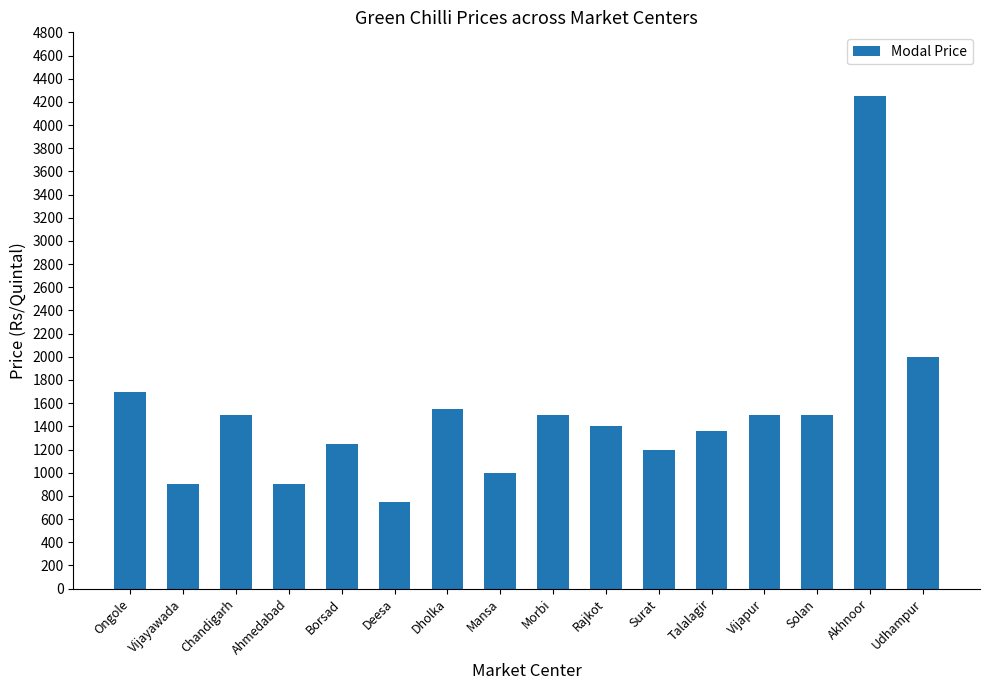

Reading right to left, extract all data points from this chart.

2000	4250	1500	1500	1360	1200	1400	1500	1000	1550	750	1250	900	1500	900	1700